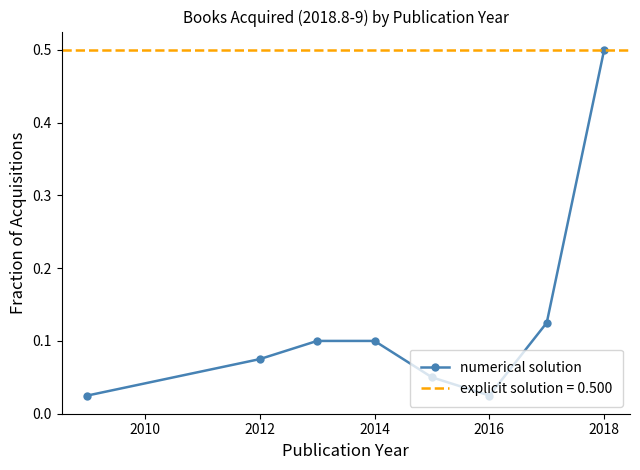

Where is the first local minimum for numerical solution?

2016